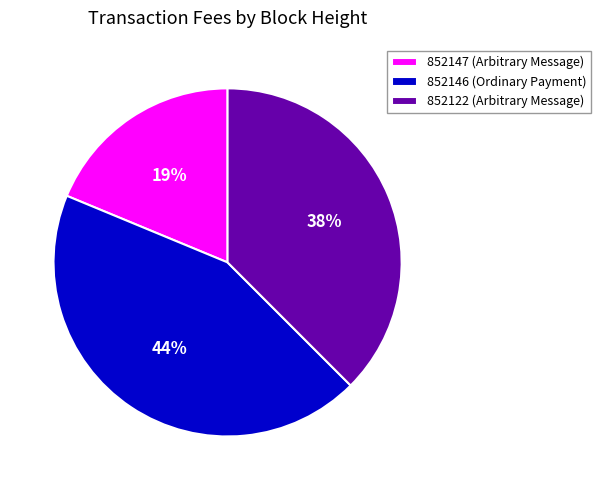

Is 852122 the majority of the pie?

No